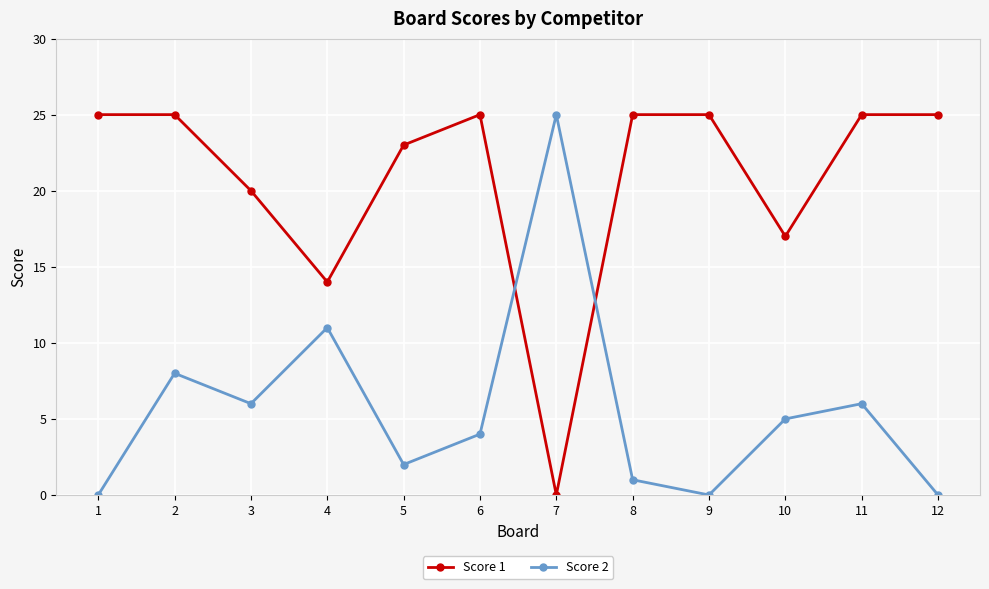

Between 7 and 11, which series saw the biggest shift?

Score 1